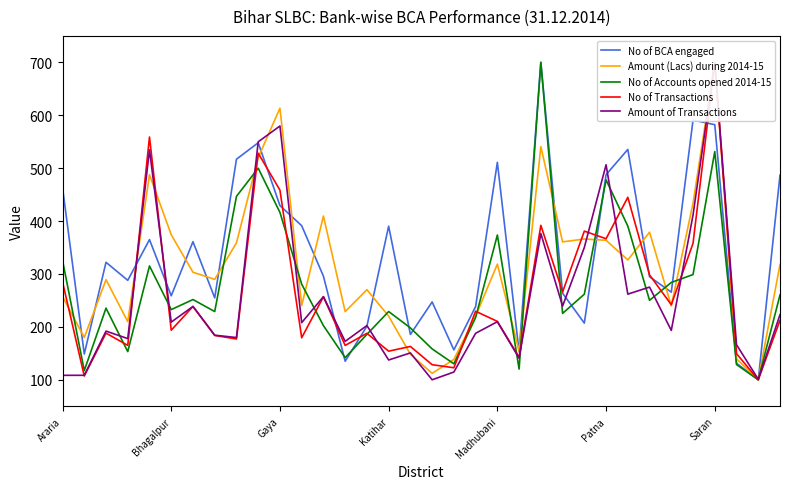

True or false: No of Accounts opened 2014-15 has a value of 266.5 at Gaya.

False